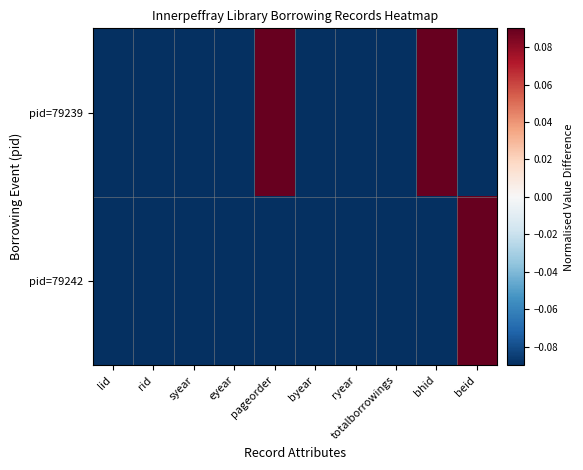

How many data points does each series have?

10